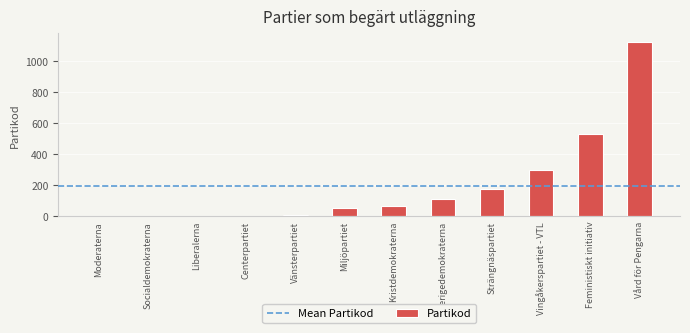

At which label is the value closest to 561?

Feministiskt initiativ